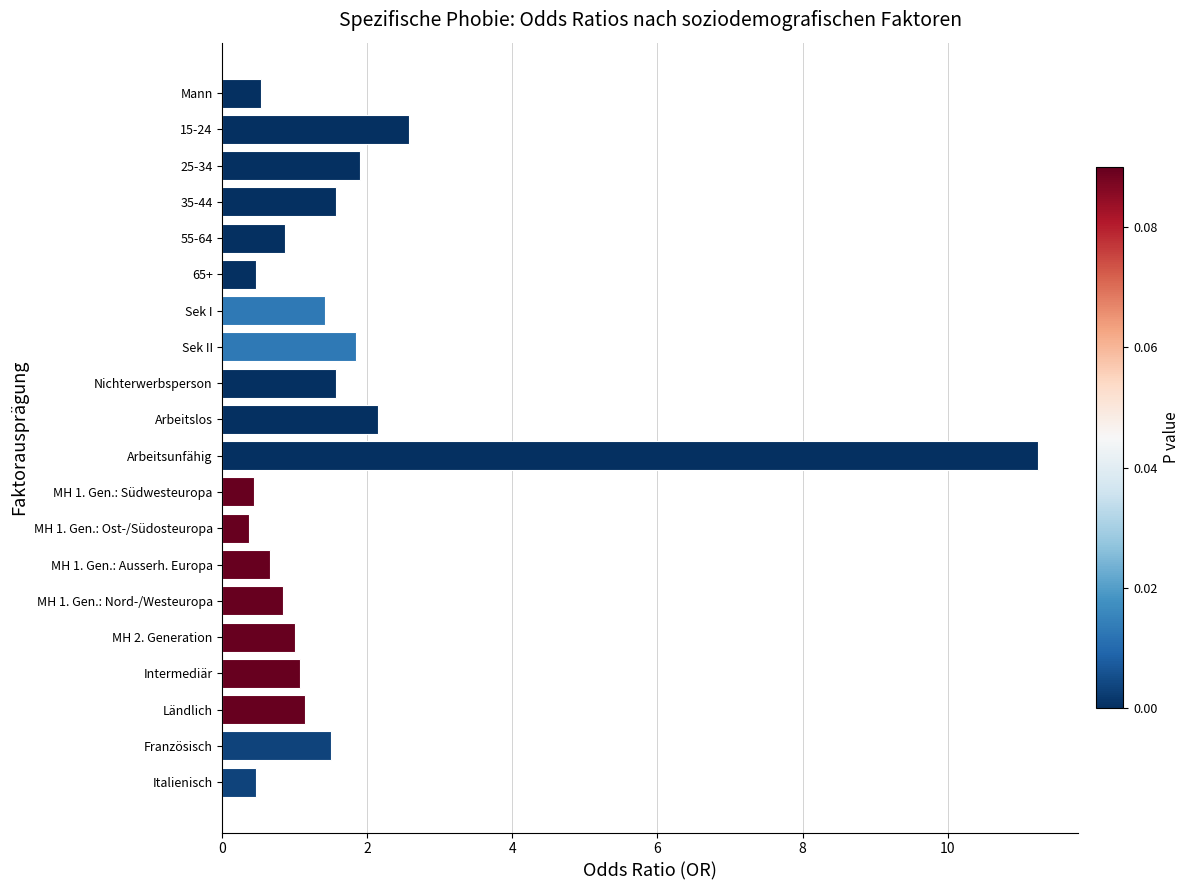

What is the change in value from Italienisch to 35-44?

+1.1